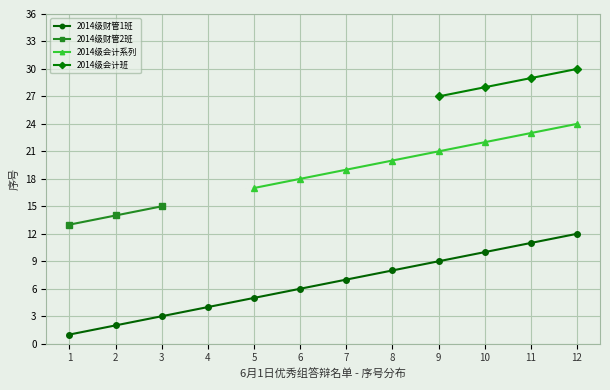

Is it true that 2014级财管2班 equals 14.0 at 2?

True